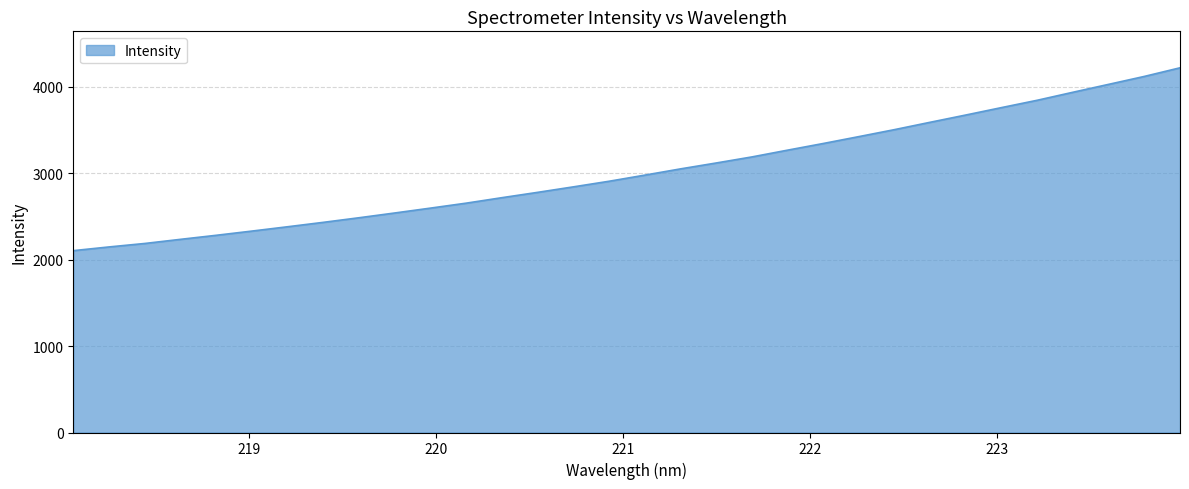

Is this an area chart (filled region under the line)?

Yes